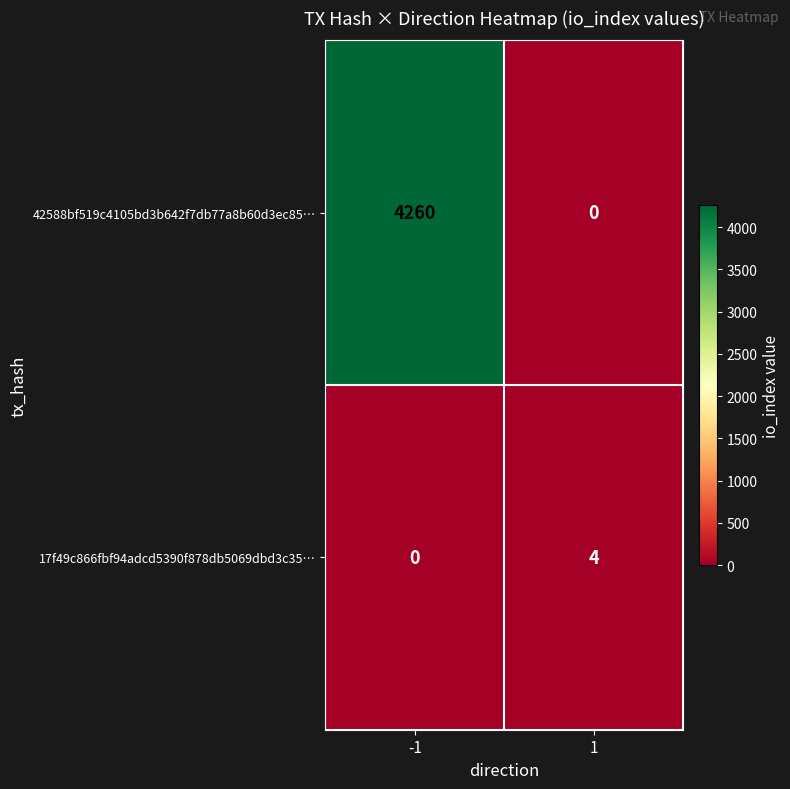

How many data points in 17f49c866fbf94adcd5390f878db5069dbd3c35… are less than 4?

1